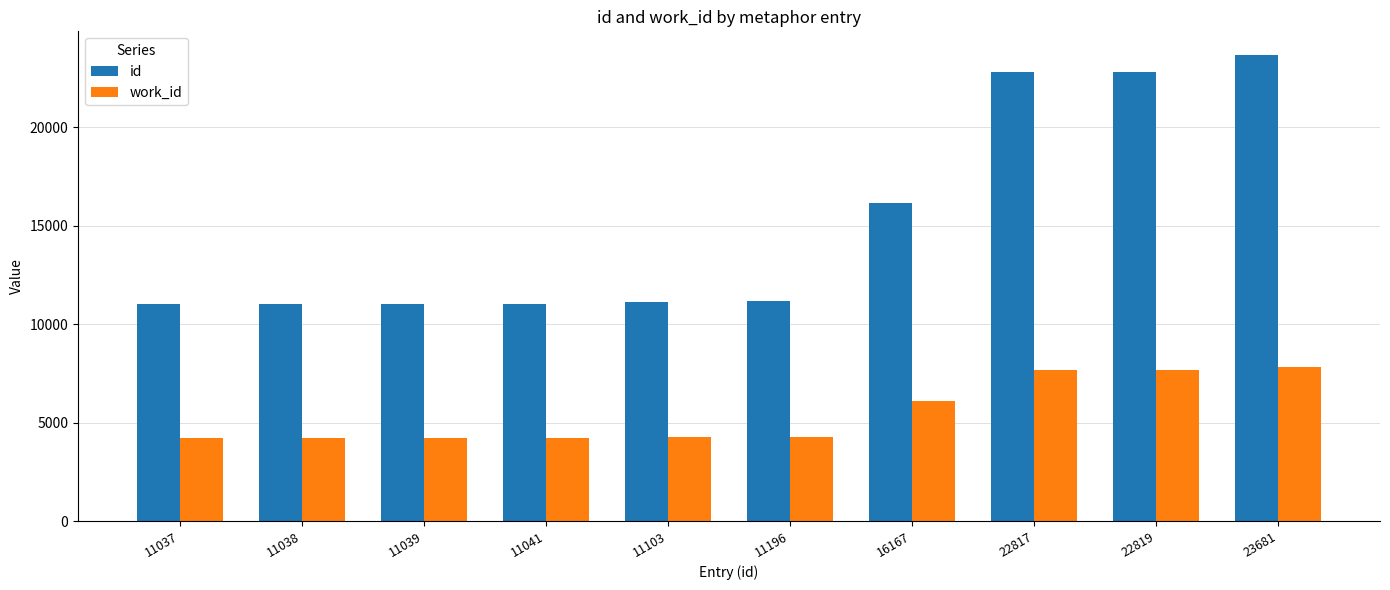

Where is work_id nearest to the value 6045?

16167